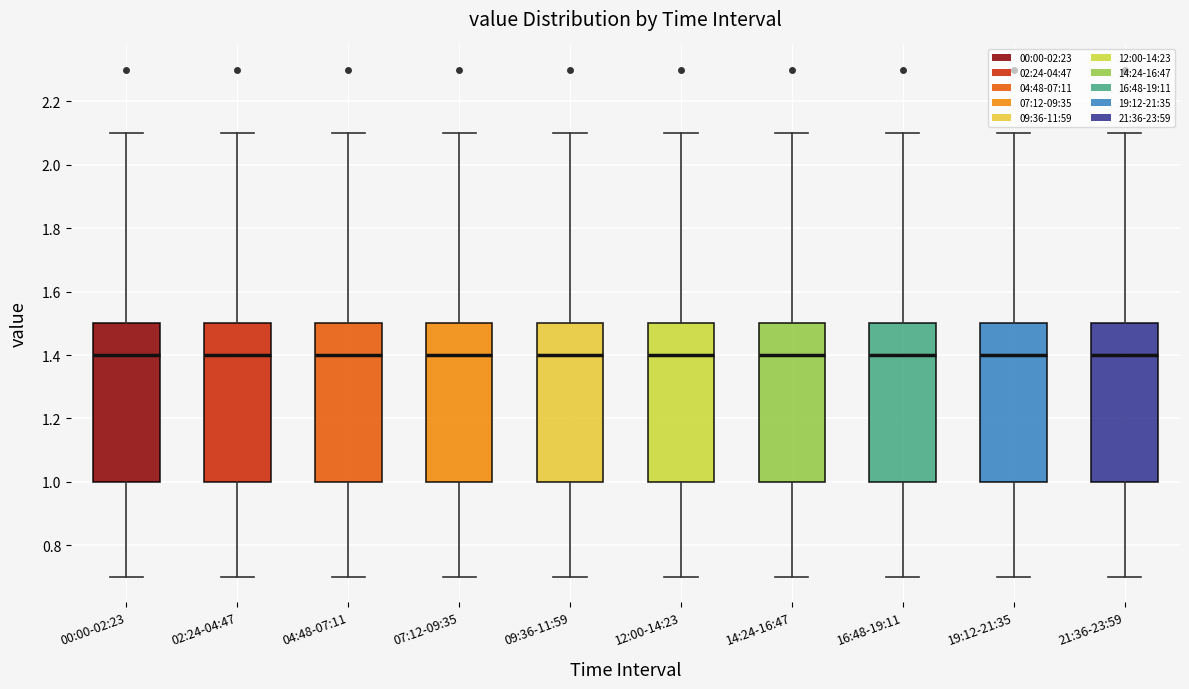

Where does the median line of the box for 07:12-09:35 sit on the y-axis? The values are not printed on the chart, so give them approximately, as read against the axis.

1.4